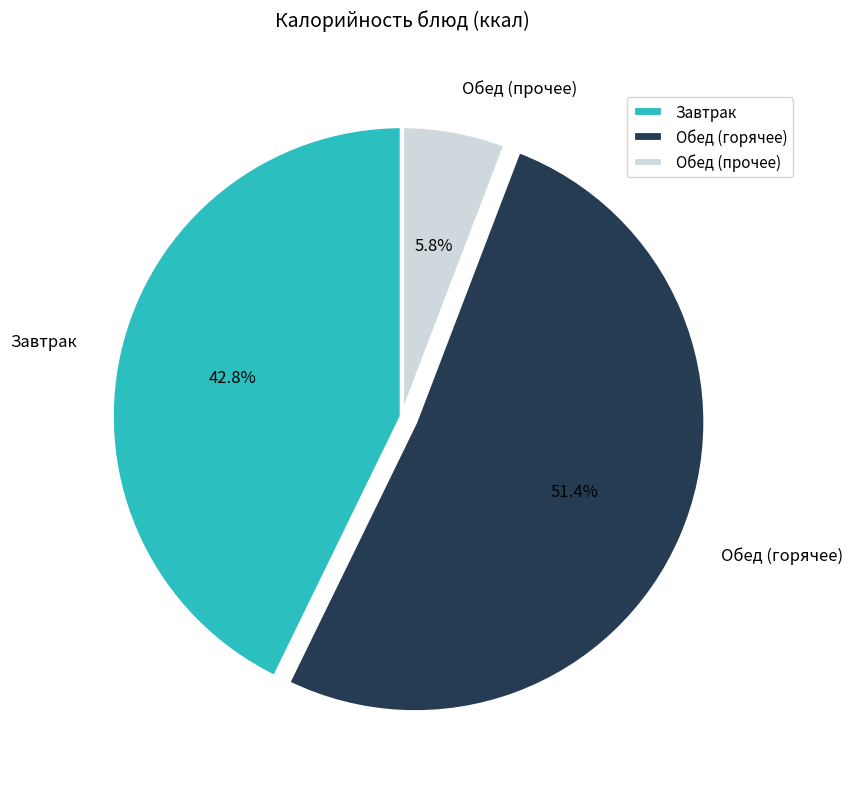

Rank the categories by value from highest to lowest.

Обед (горячее), Завтрак, Обед (прочее)